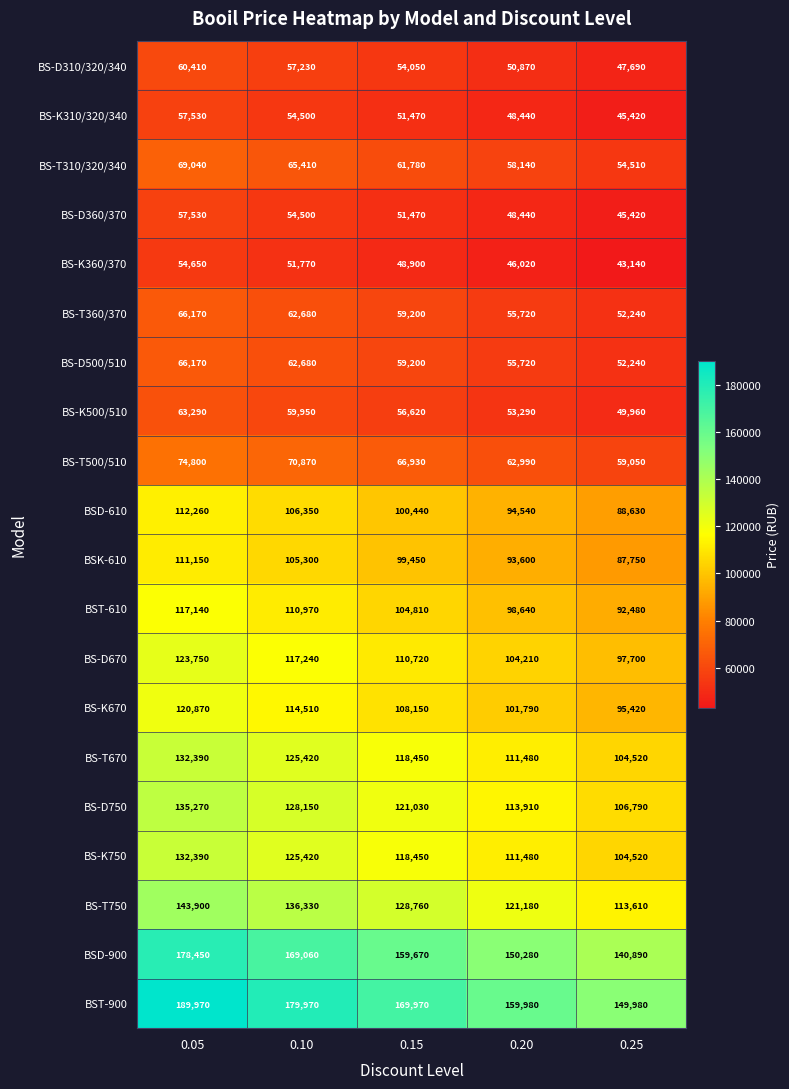

Which category has the highest value across all series?

0.05